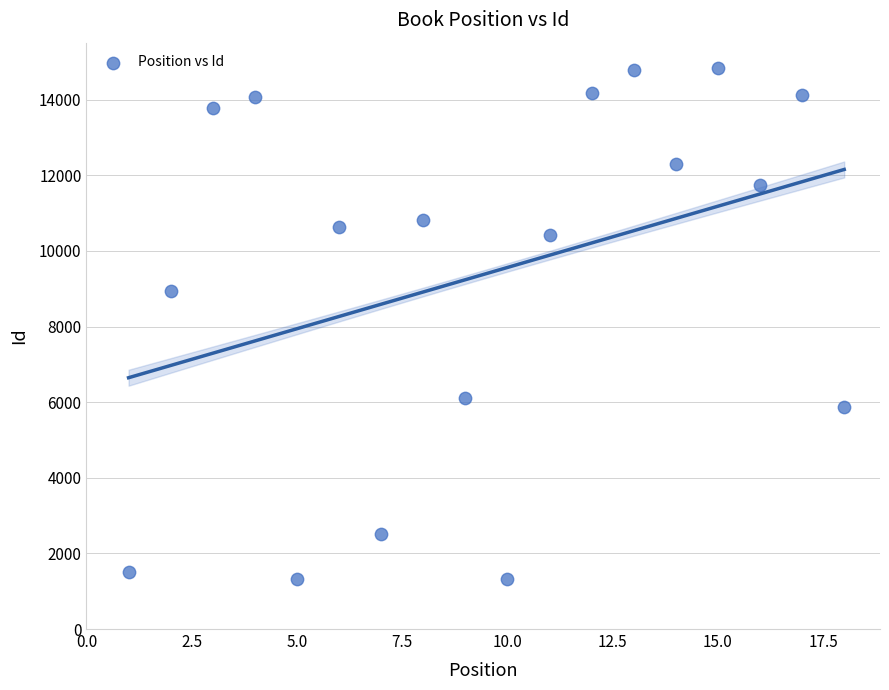

What Y value in the scatter plot is closest to 8077?

8932